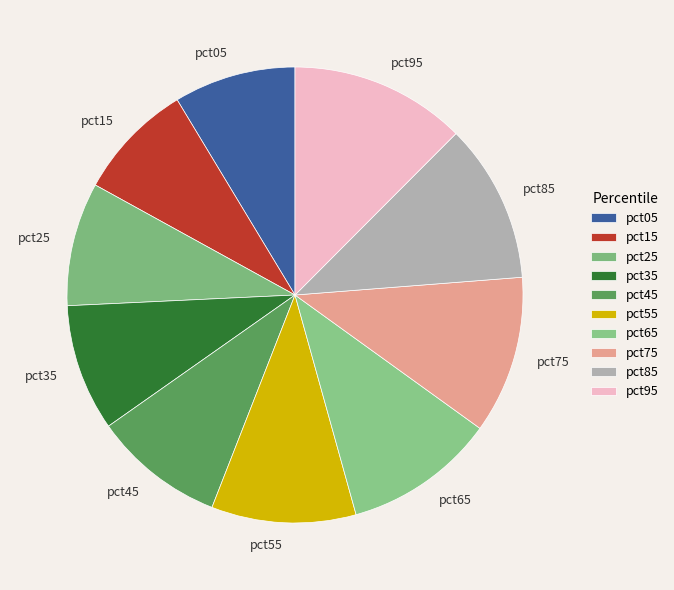

Is it true that pct15 is 8% of the pie?

True